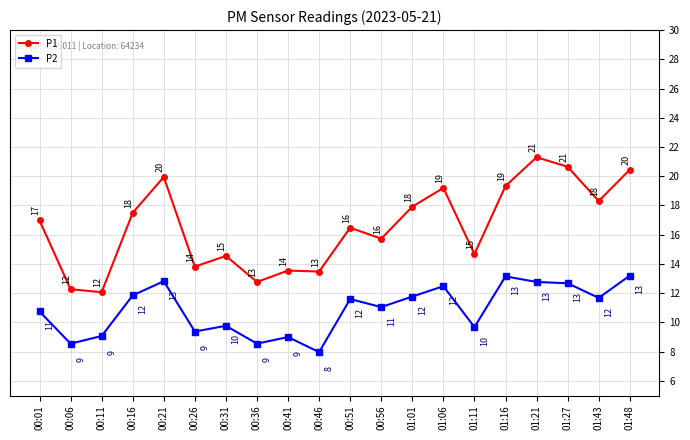

What is the maximum value shown in the chart?

21.3